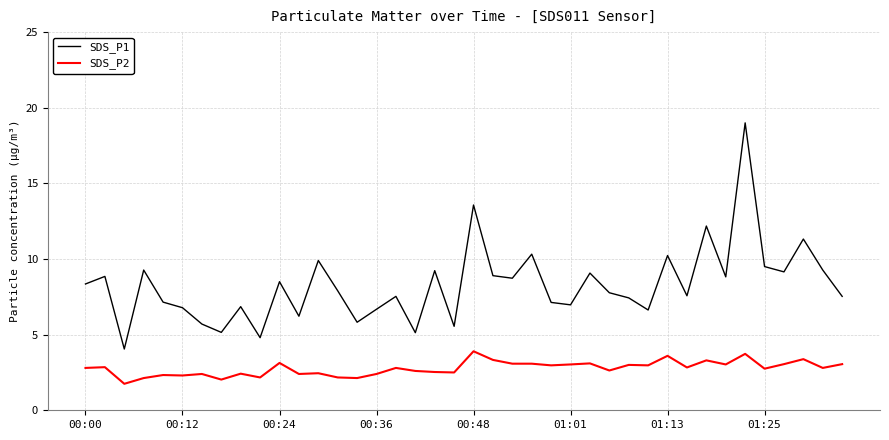

Is this an area chart (filled region under the line)?

No